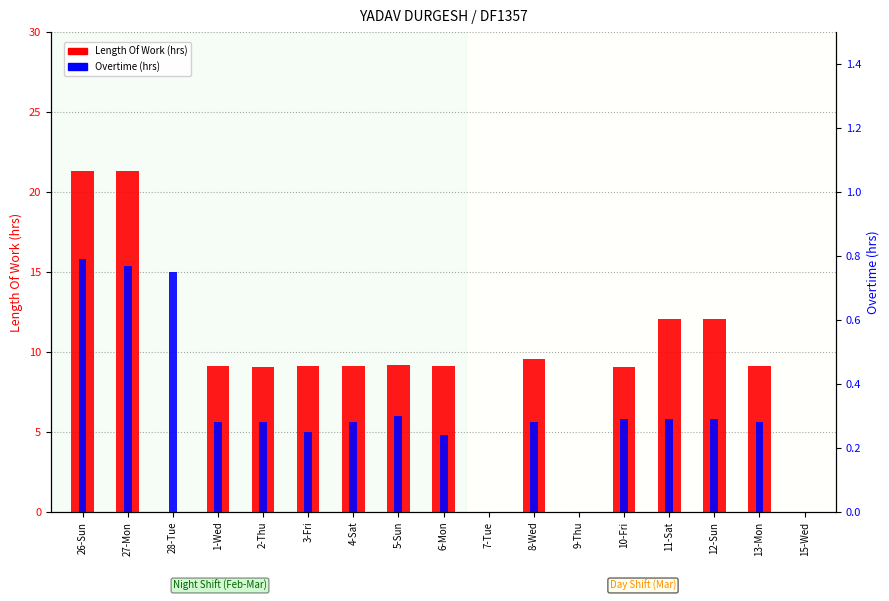

What is the label of the 12th bar from the right?

3-Fri